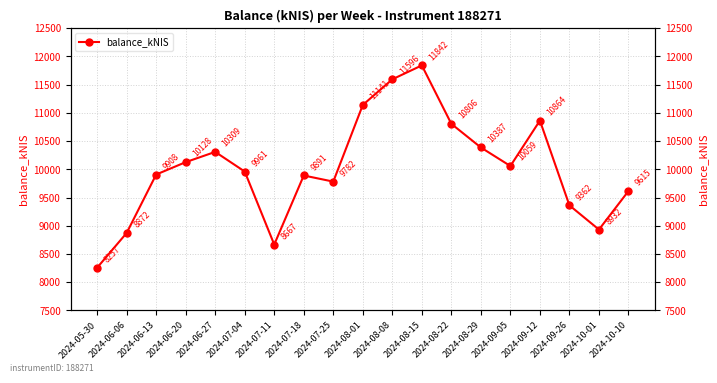

Read the value at 2024-09-26.

9361.7